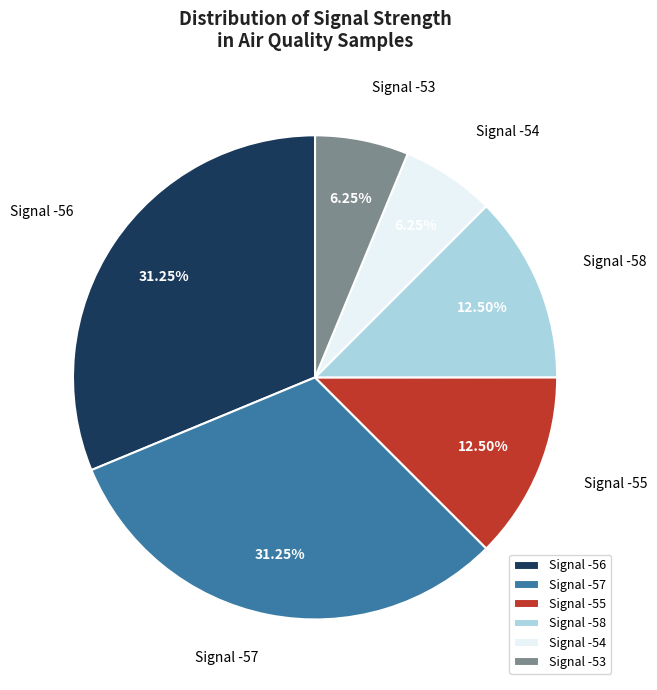

Is there a majority slice in this chart?

No